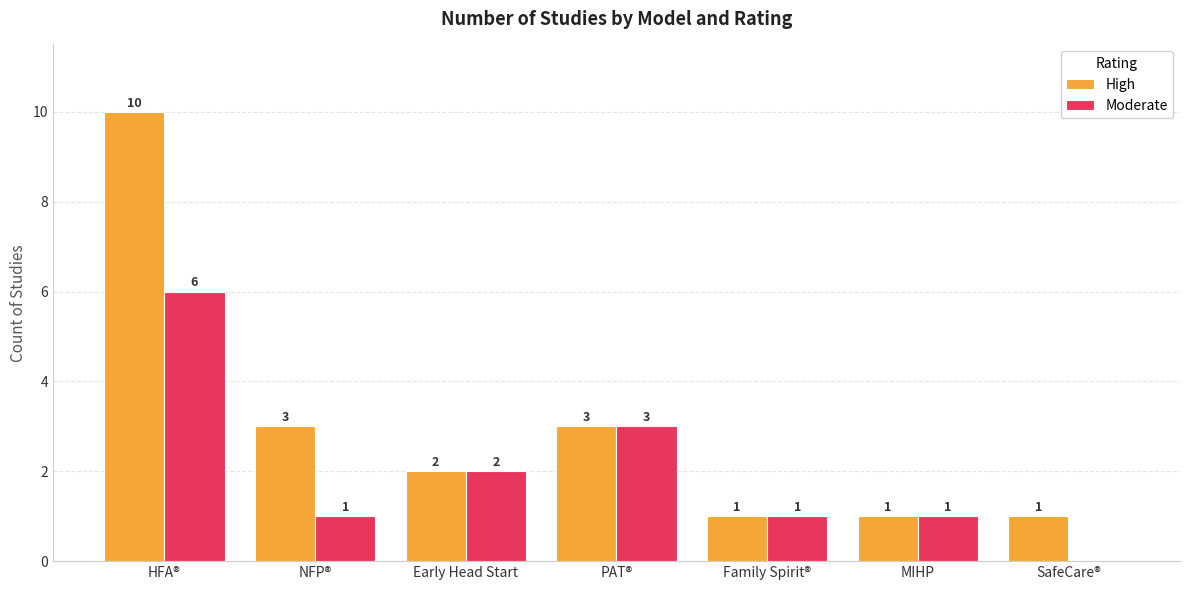

What is the greatest value displayed?

10